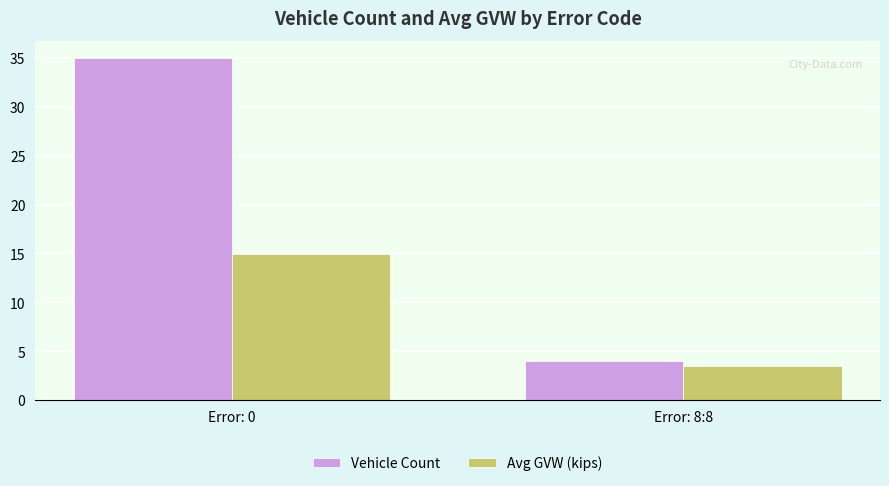

What is the average value of the Avg GVW (kips) series?

9.2